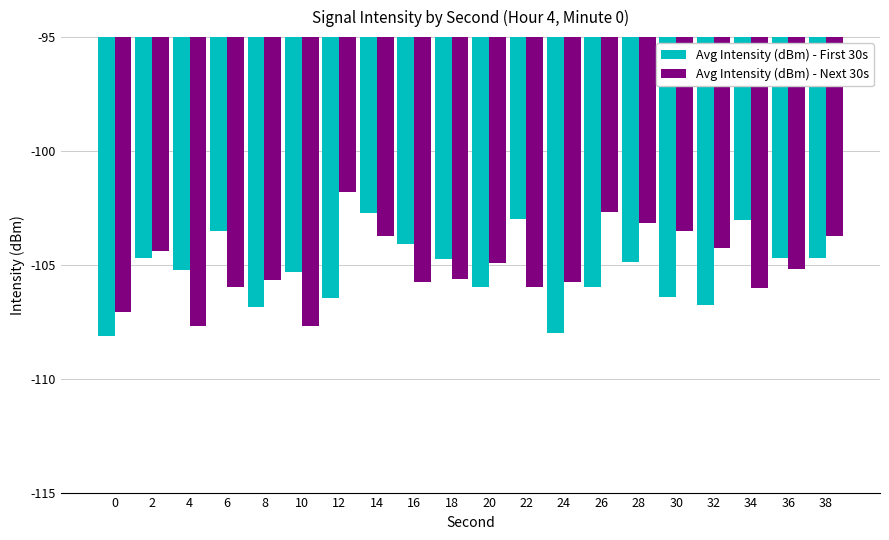

How many bars are there in each group?

2